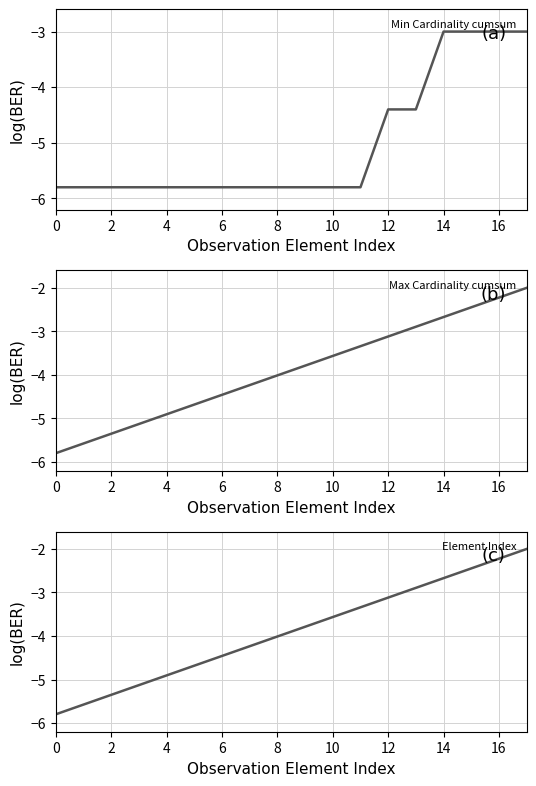

The Min Cardinality cumsum series shows -5.8 at 6. True or false?

True